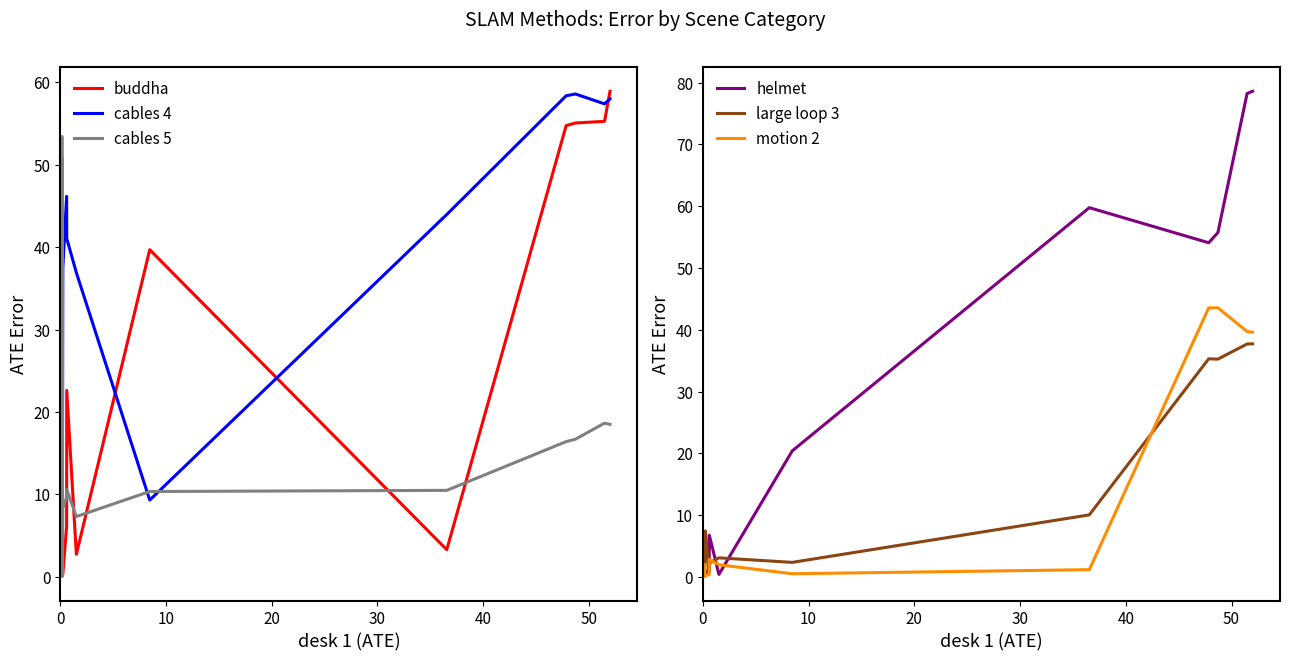

How many series are shown in this chart?

6